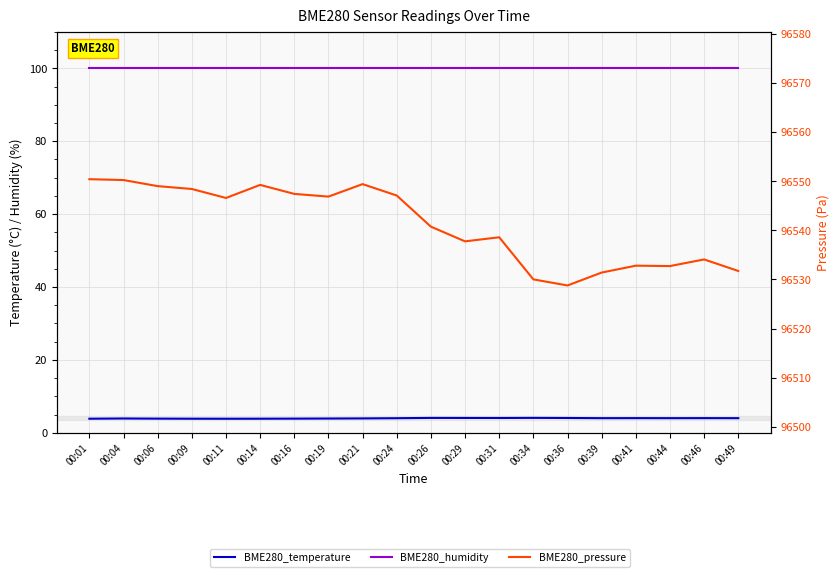

Which series has the largest total across all categories?

BME280_pressure